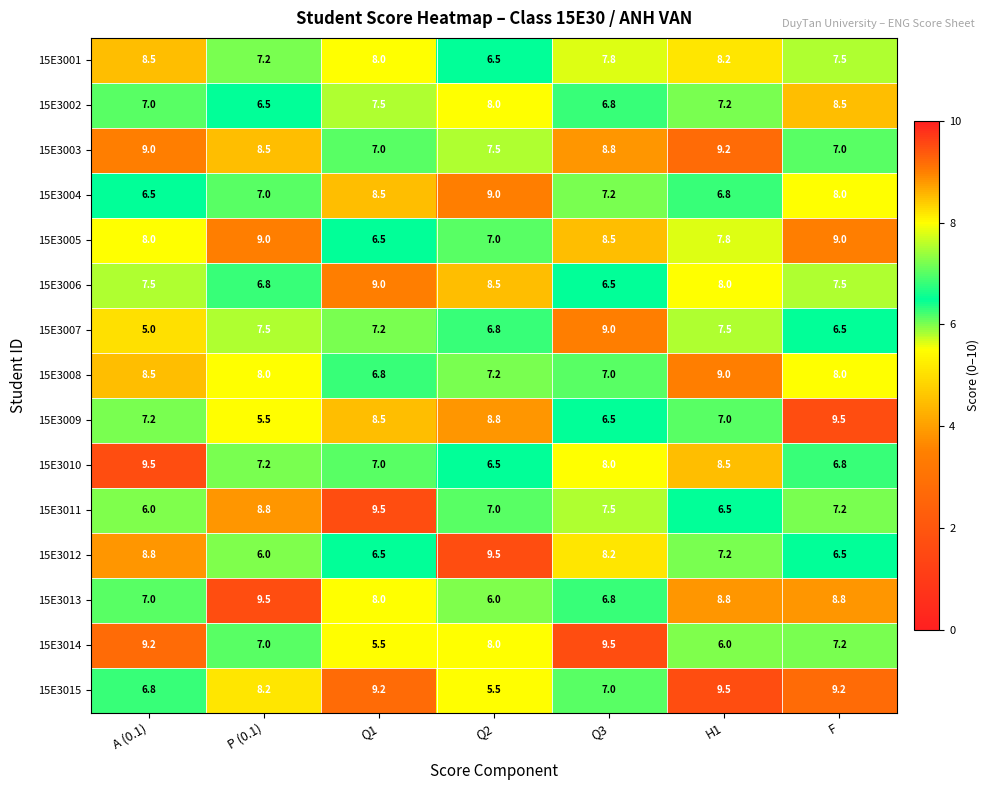

The value of 15E3012 at P (0.1) is 2.2. True or false?

False